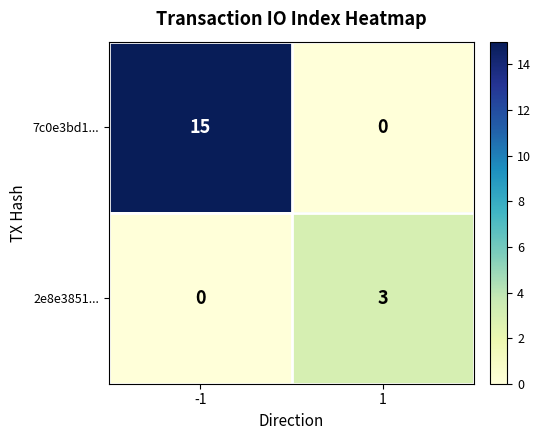

What is the maximum value for 2e8e3851...?

3